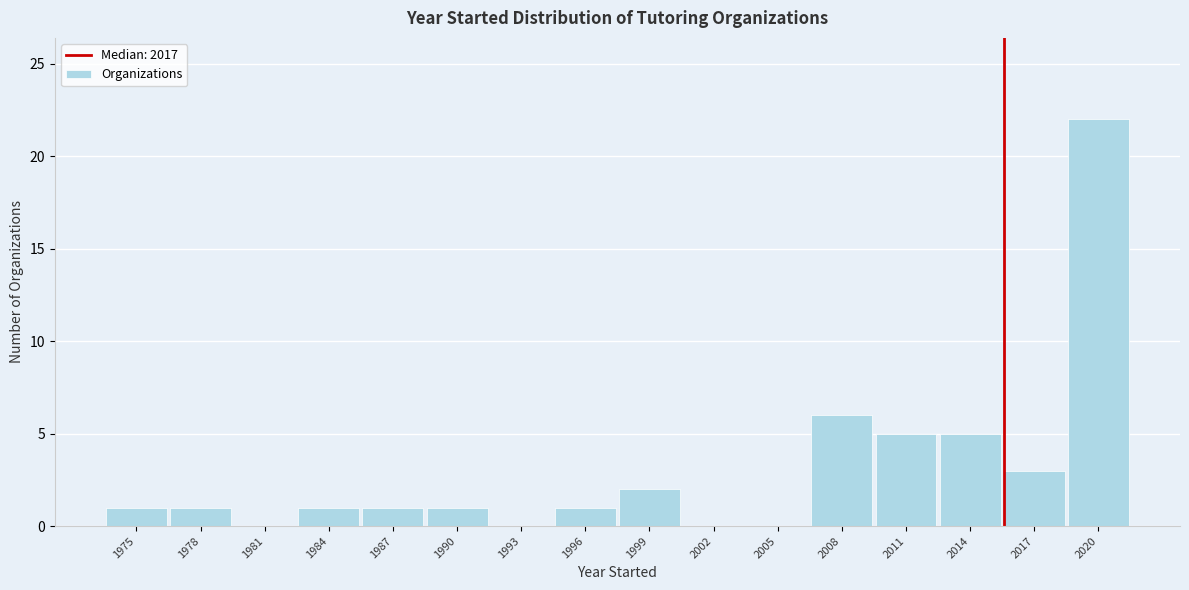

Reading left to right, transcribe all the data shown in this chart.

1975=1	1978=1	1981=0	1984=1	1987=1	1990=1	1993=0	1996=1	1999=2	2002=0	2005=0	2008=6	2011=5	2014=5	2017=3	2020=22